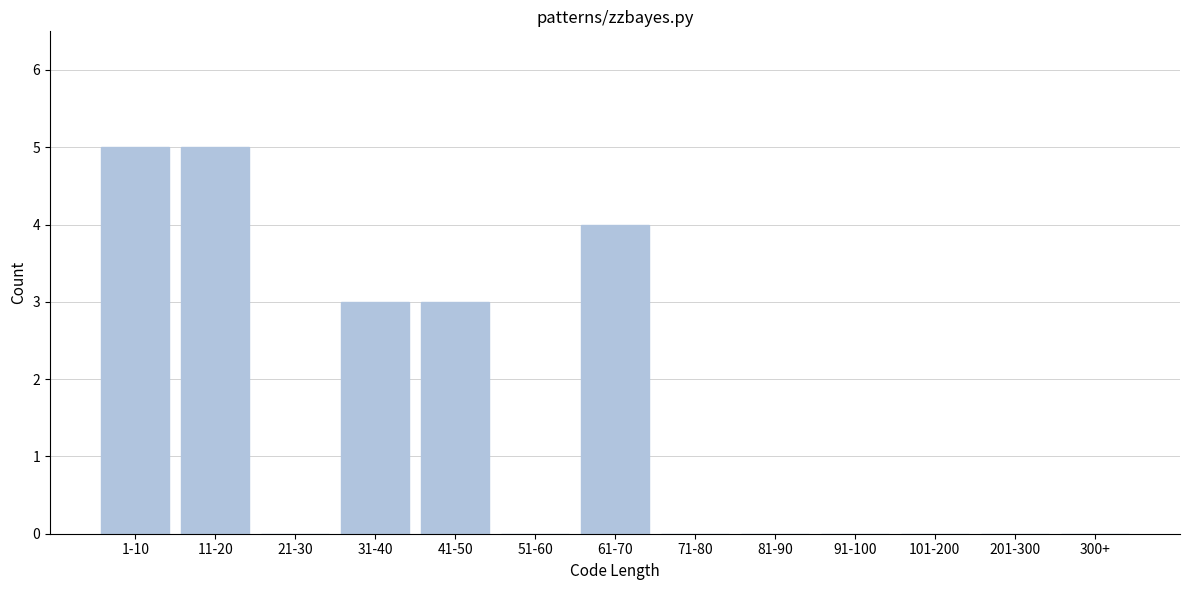

Reading left to right, list all the values displayed in this chart.

1-10=5	11-20=5	21-30=0	31-40=3	41-50=3	51-60=0	61-70=4	71-80=0	81-90=0	91-100=0	101-200=0	201-300=0	300+=0